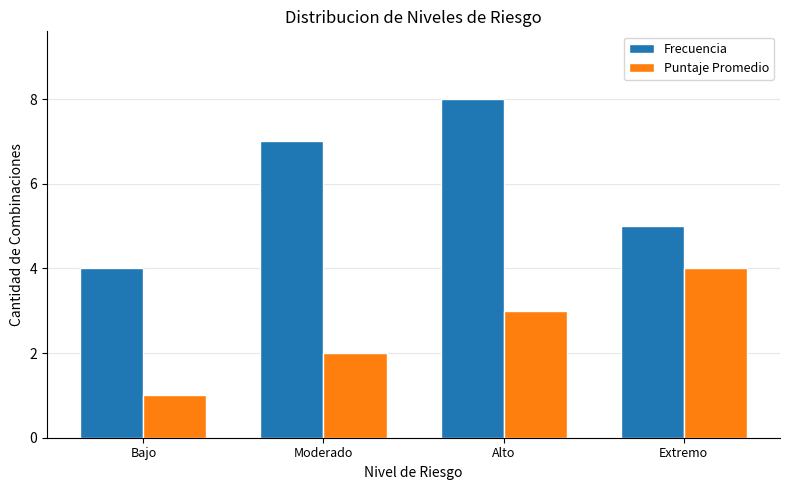

What is the spread (max minus min) of values at Bajo?

3